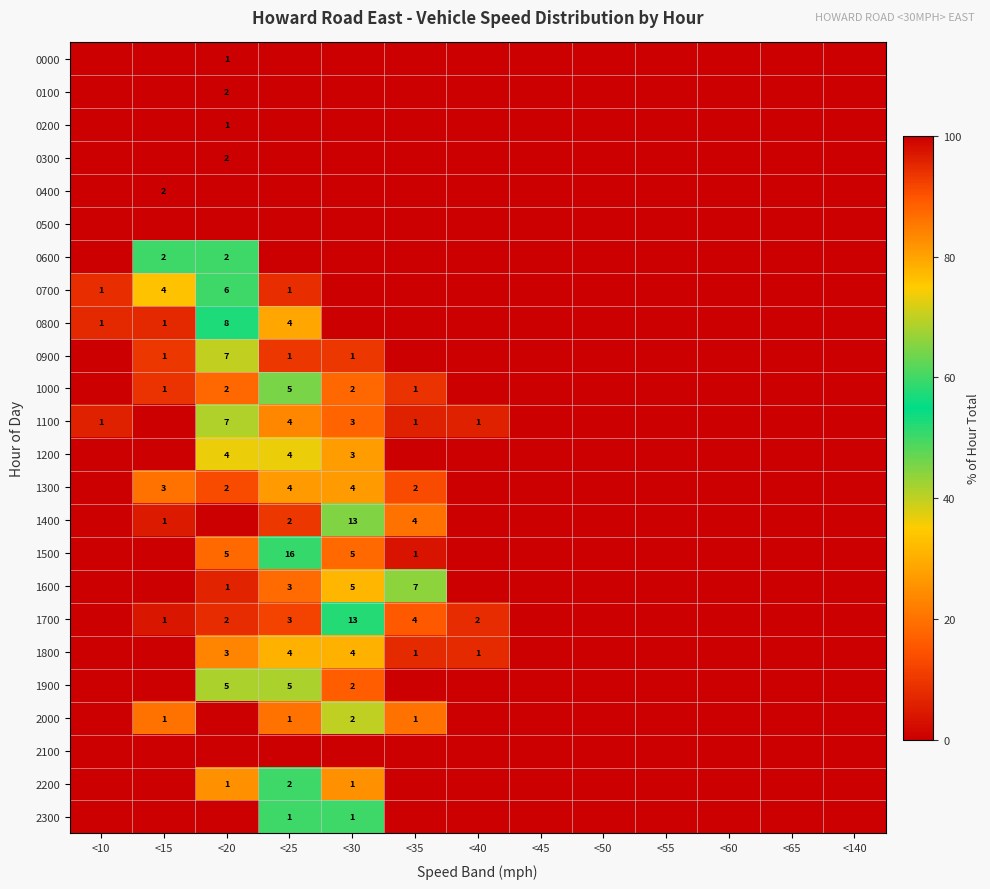

True or false: 1700 has a value of 3 at <20.

False